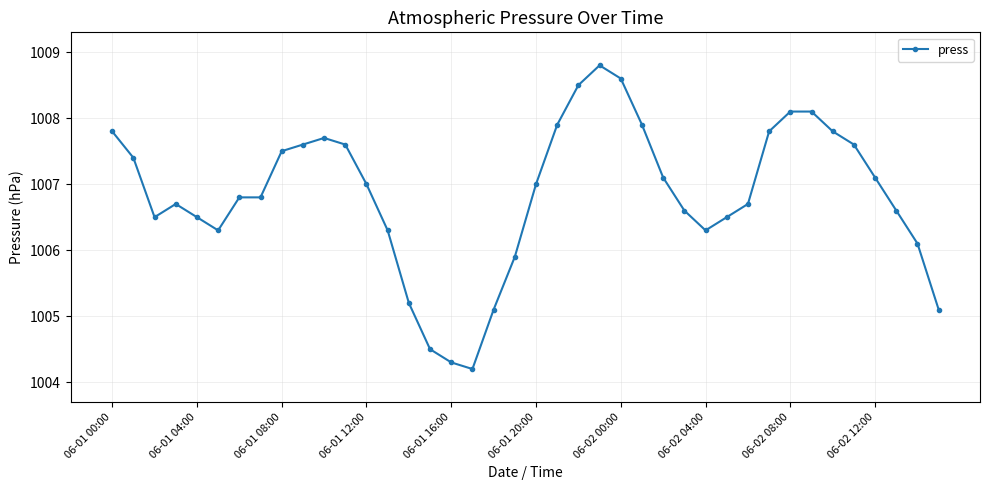

What is the minimum value shown in the chart?

1004.2